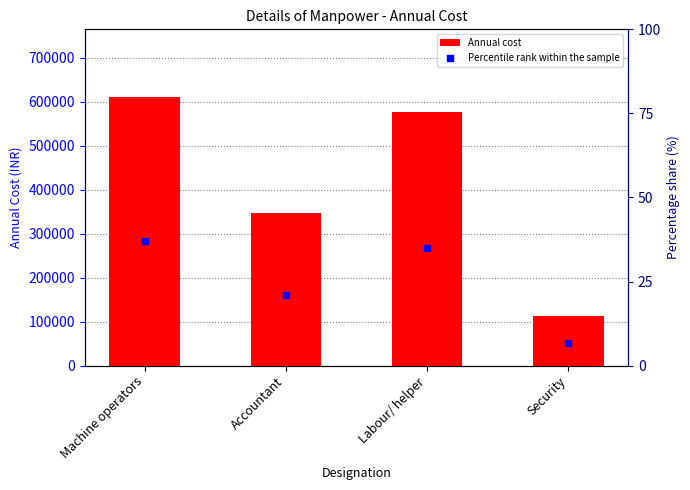

Which series has the widest spread of Y values?

Annual cost